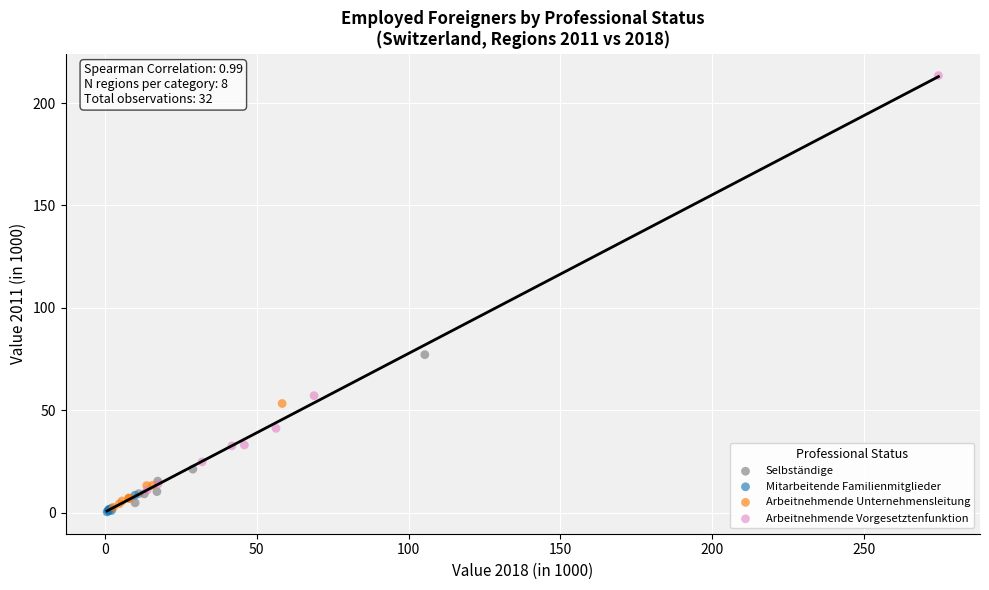

Which series reaches the minimum Y coordinate?

Mitarbeitende Familienmitglieder